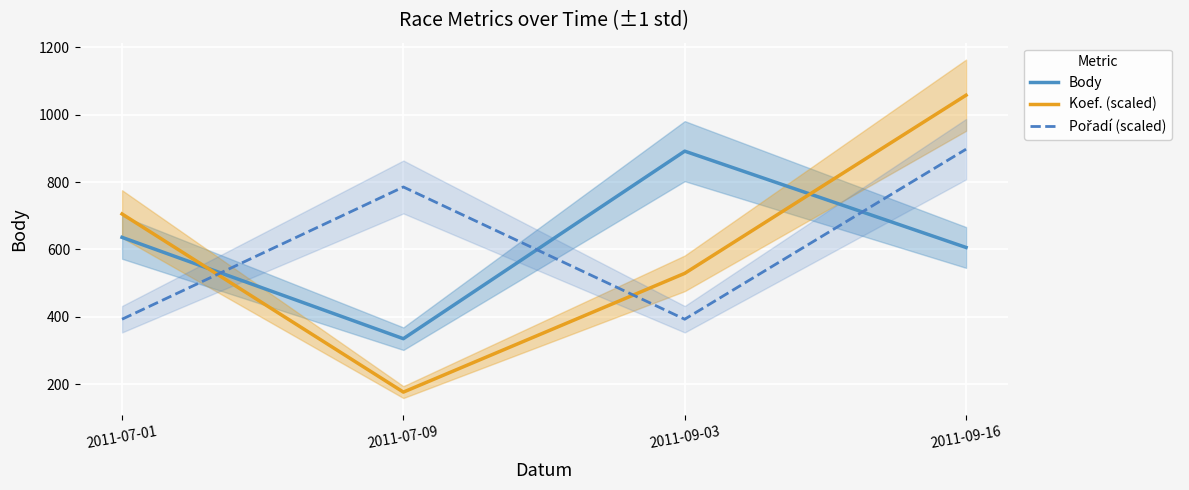

Where is the first local maximum for Body?

2011-09-03